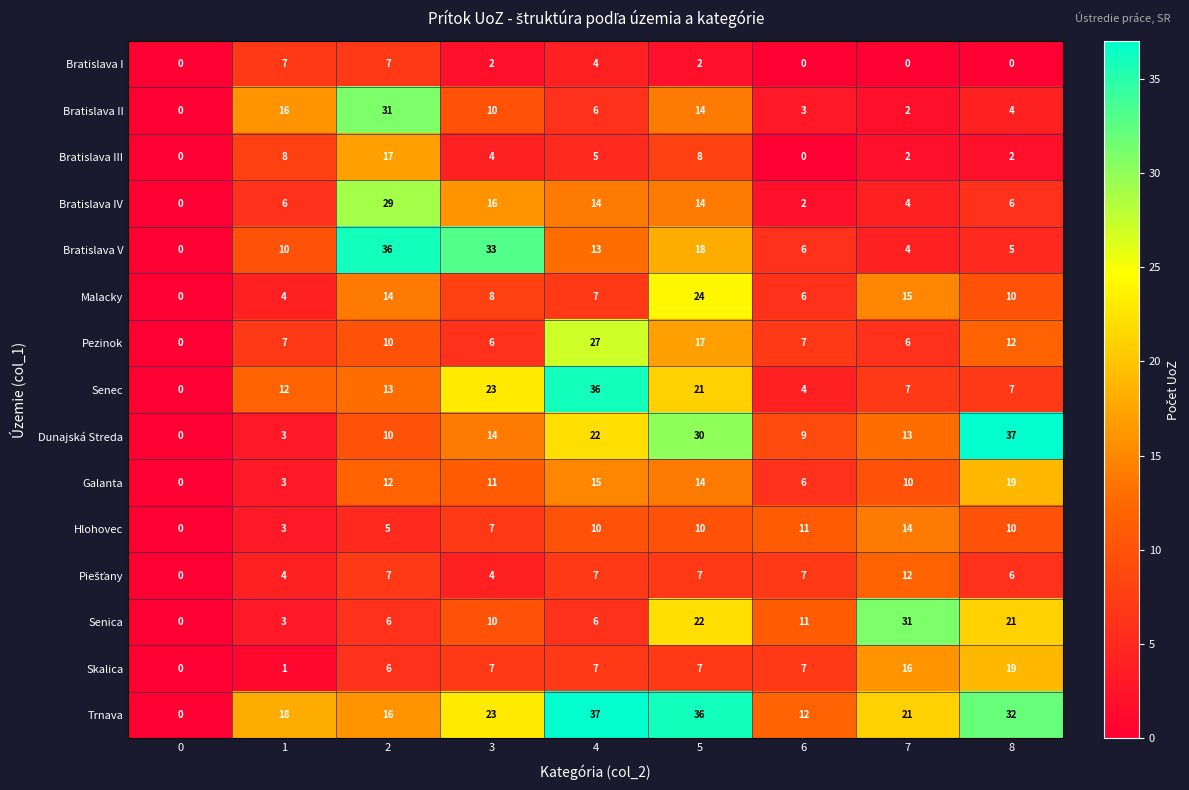

Count the Bratislava I values in the range 0 to 4.

7